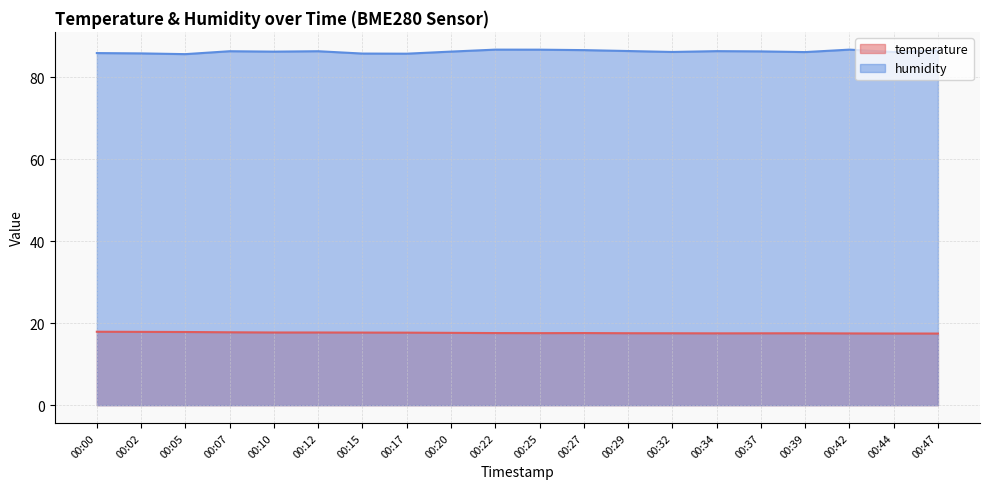

Reading right to left, transcribe all the data shown in this chart.

temperature: 00:47=17.5	00:44=17.5	00:42=17.5	00:39=17.5	00:37=17.5	00:34=17.5	00:32=17.5	00:29=17.5	00:27=17.6	00:25=17.6	00:22=17.6	00:20=17.6	00:17=17.7	00:15=17.7	00:12=17.7	00:10=17.7	00:07=17.8	00:05=17.8	00:02=17.9	00:00=17.9
humidity: 00:47=86.5	00:44=86.1	00:42=86.7	00:39=86.1	00:37=86.3	00:34=86.3	00:32=86.1	00:29=86.3	00:27=86.6	00:25=86.7	00:22=86.7	00:20=86.2	00:17=85.7	00:15=85.7	00:12=86.3	00:10=86.2	00:07=86.3	00:05=85.6	00:02=85.8	00:00=85.8